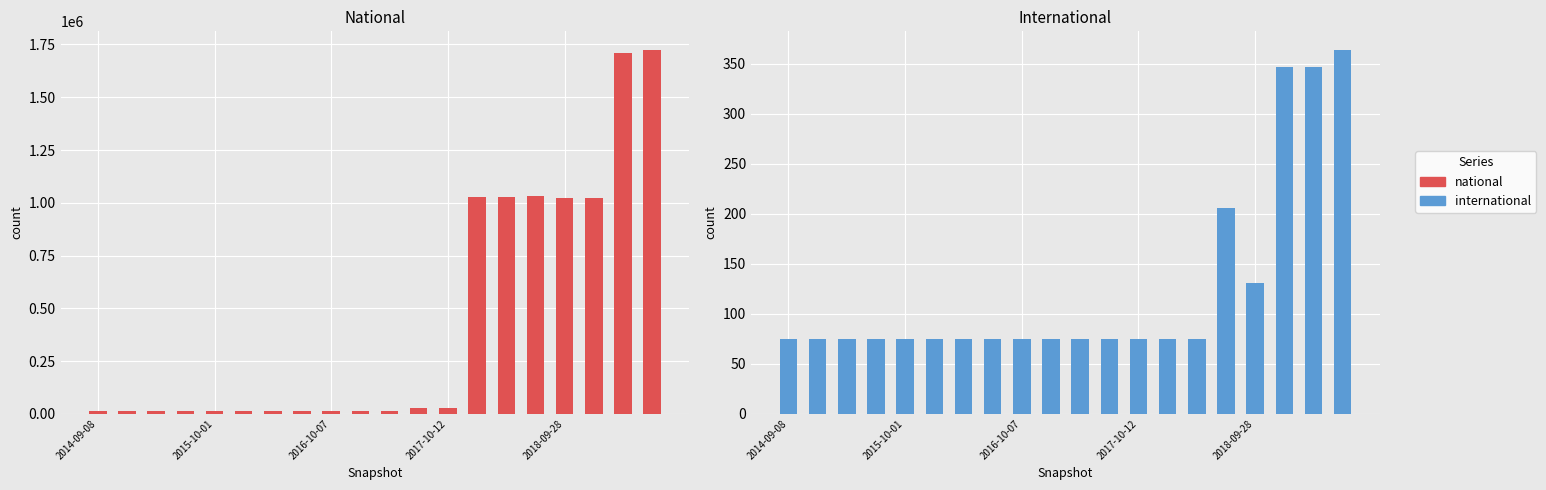

Between 14 and 8, which is larger?

14